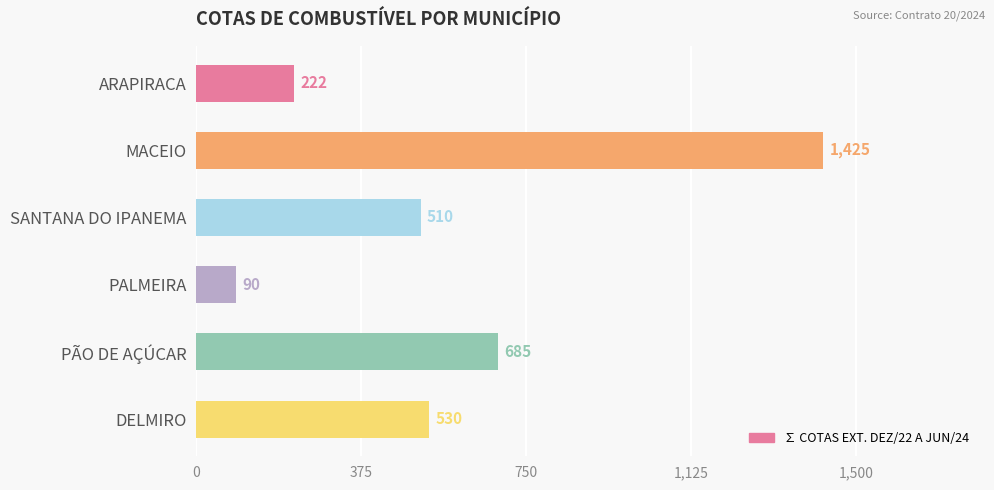

Reading top to bottom, what are all the values shown in this chart?

222	1425	510	90	685	530